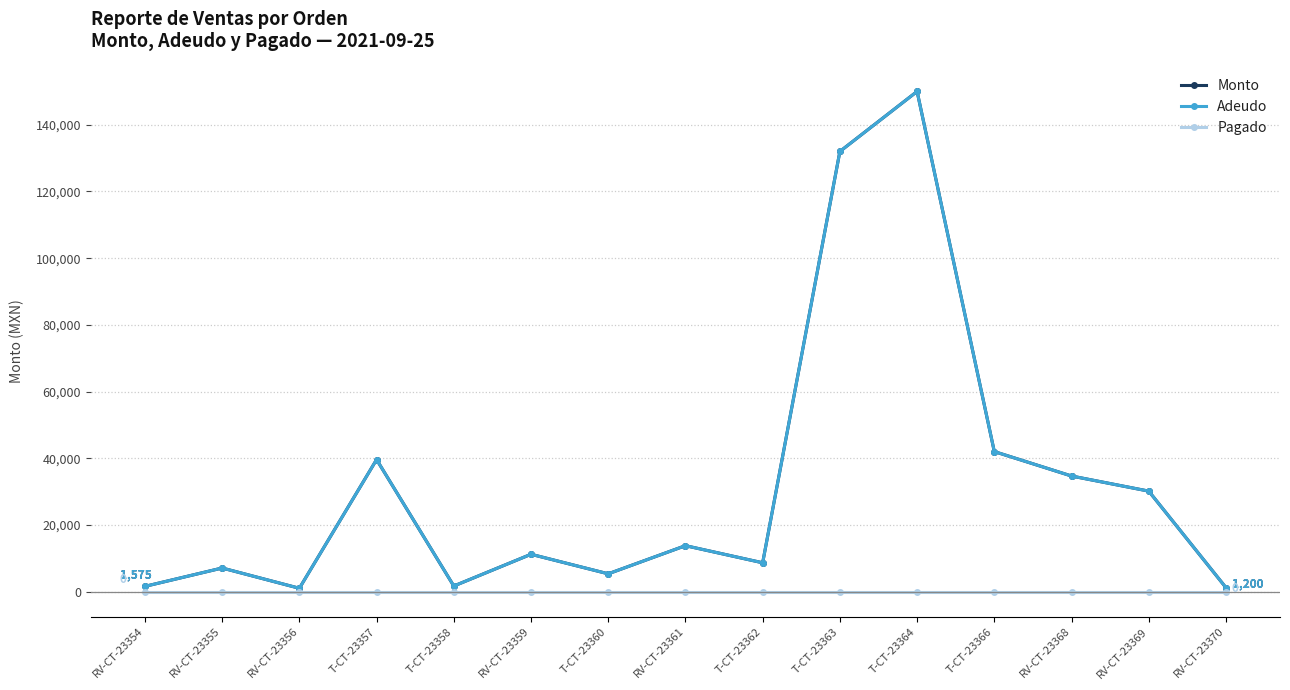

Which series has the widest spread of values?

Monto